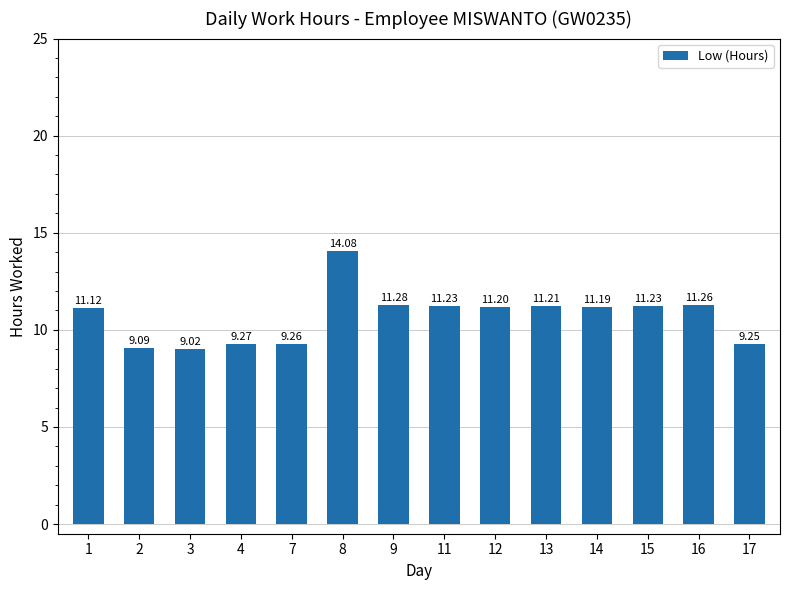

Does the chart contain stacked bars?

No